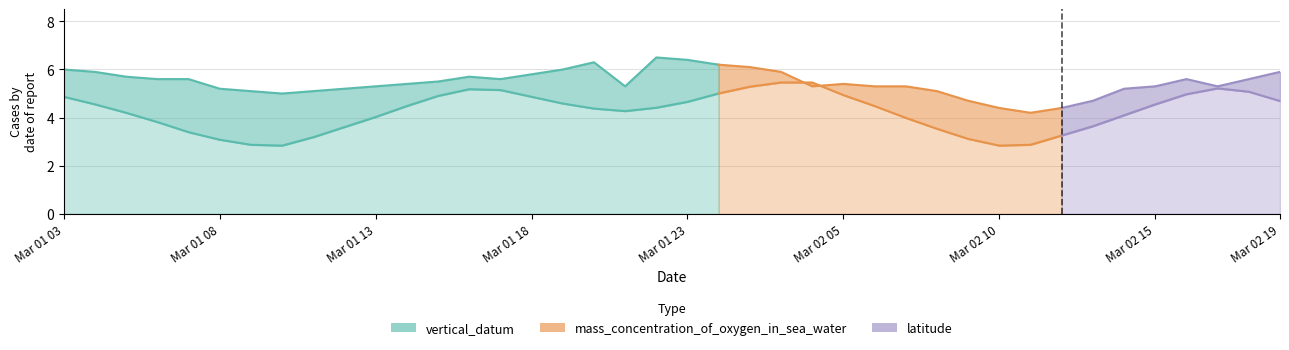

What is the average value?

5.7